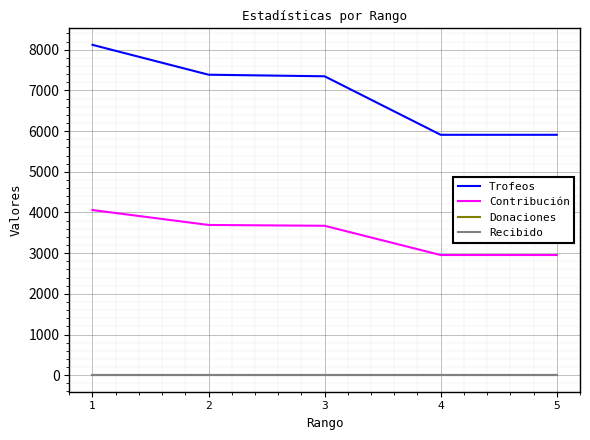

What is the total value across all series at 3?

11020